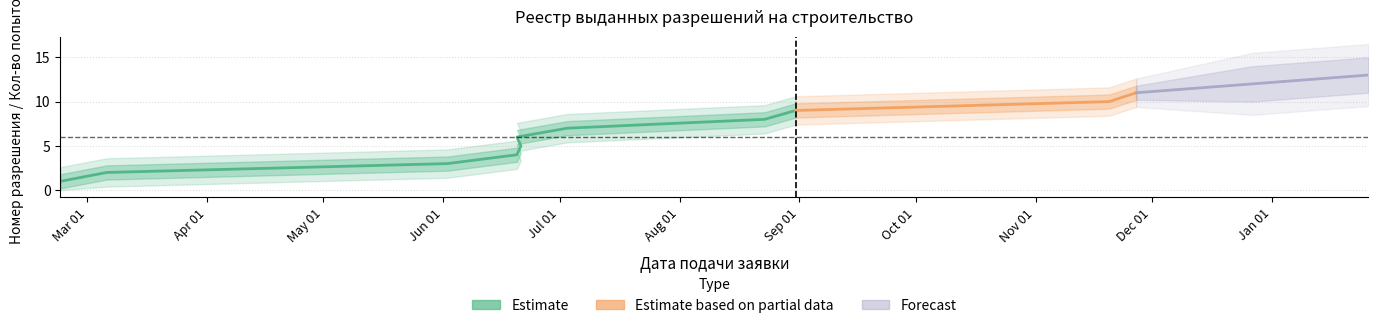

True or false: attempts has more than 2 points higher than both neighbors.

False